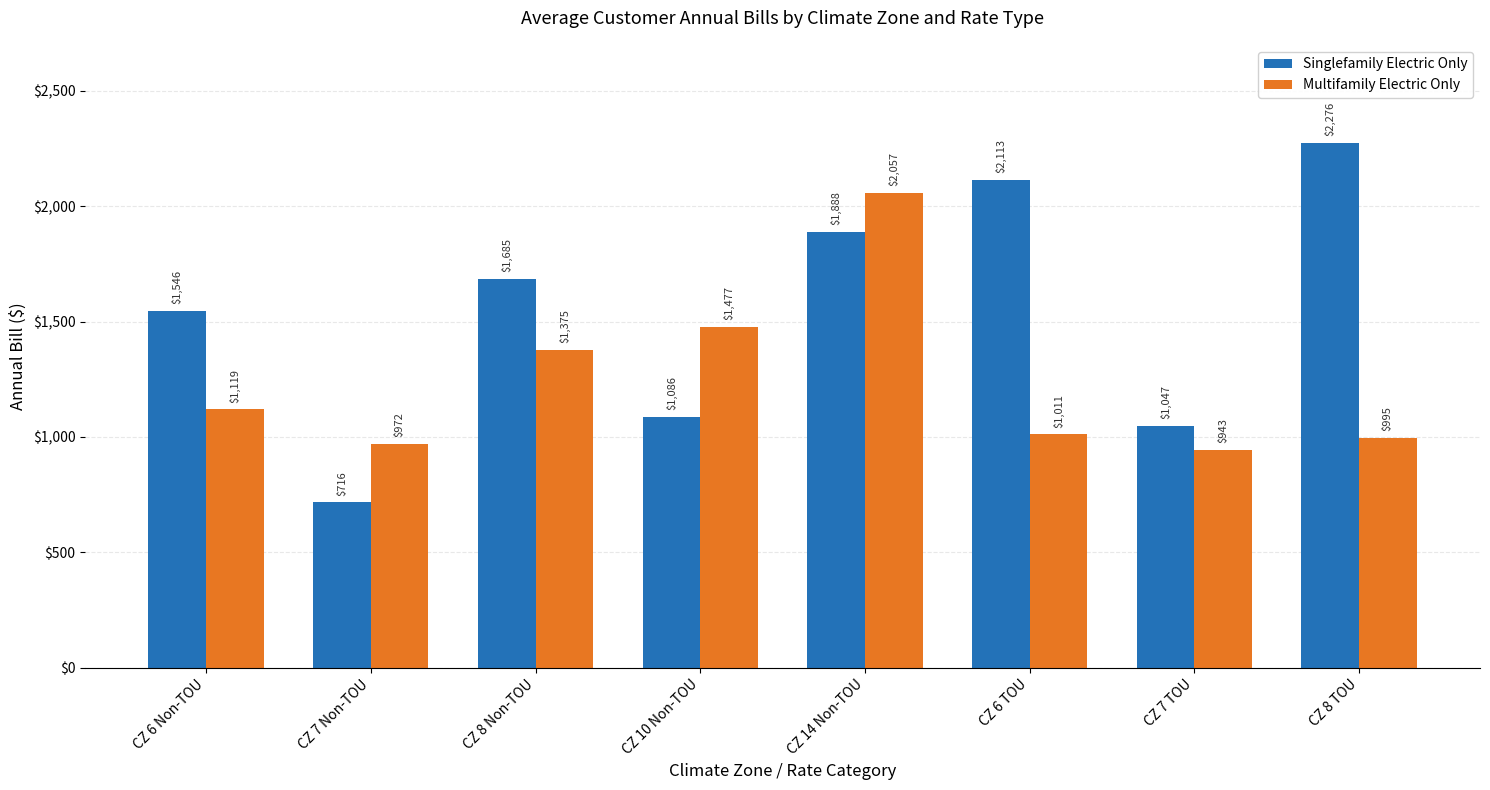

What is the difference between the Singlefamily Electric Only values at CZ 6 TOU and CZ 8 TOU?

162.4